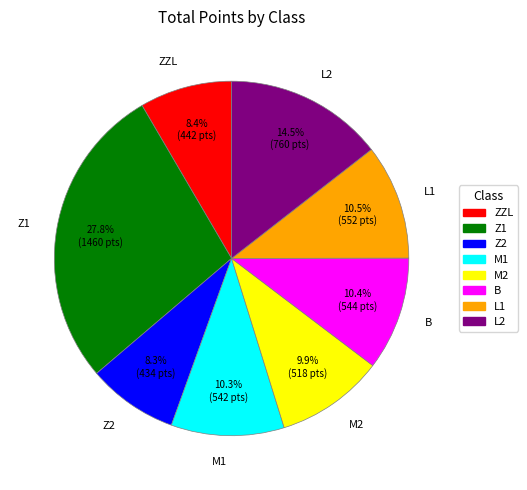

Does Z1 represent more than half of the total?

No